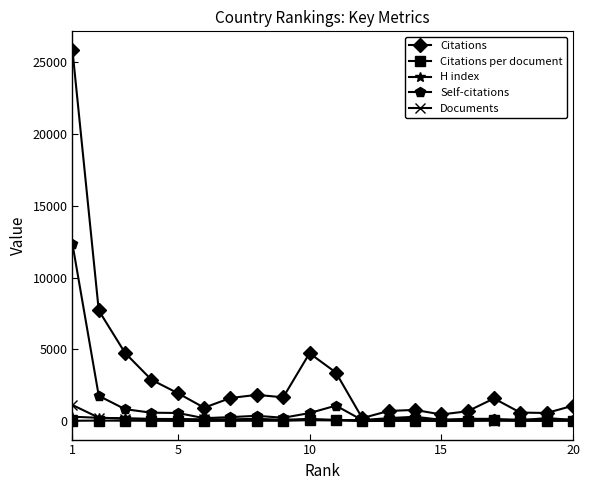

What is the smallest value displayed?

3.4